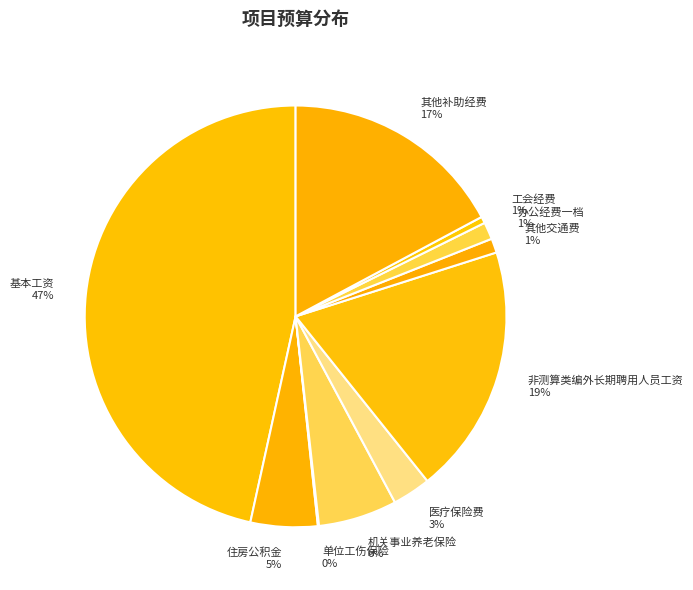

What percentage is the 机关事业养老保险 6% slice, to the nearest percent?

6%